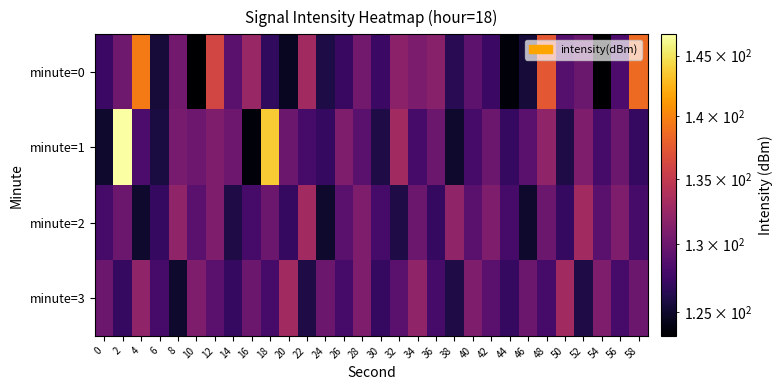

What is the spread (max minus min) of values at 26?

3.7